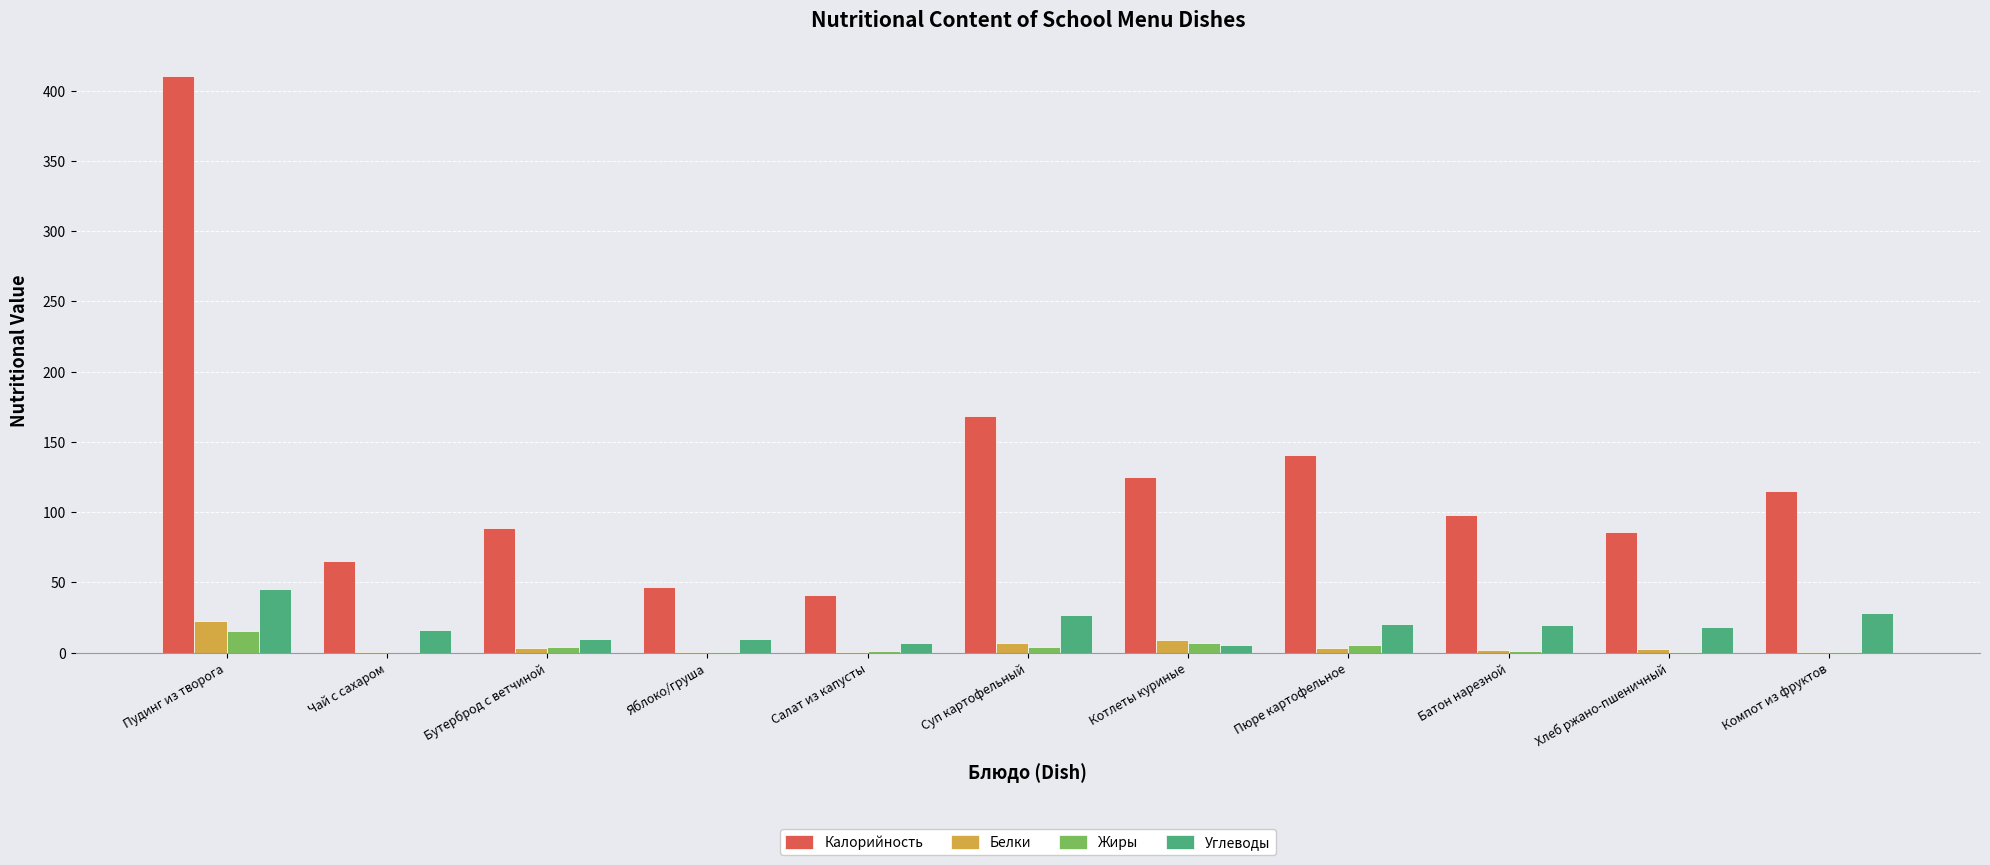

What is the difference between the Углеводы values at Суп картофельный and Компот из фруктов?

1.2